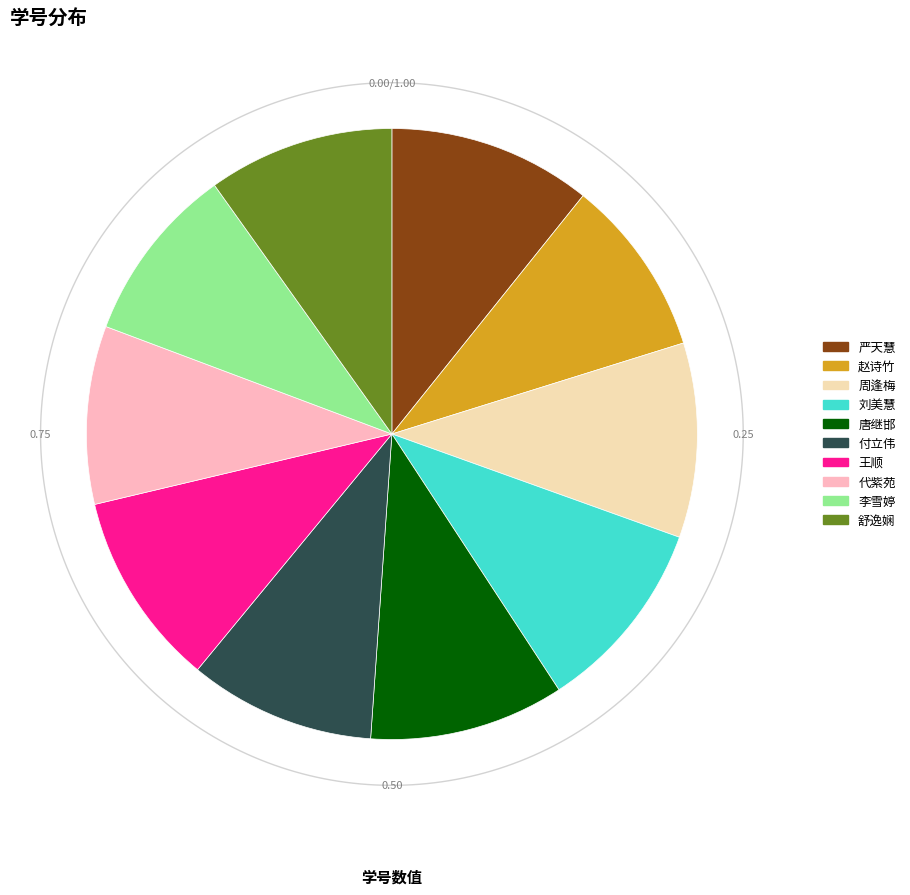

How many slices are in this pie chart?

10